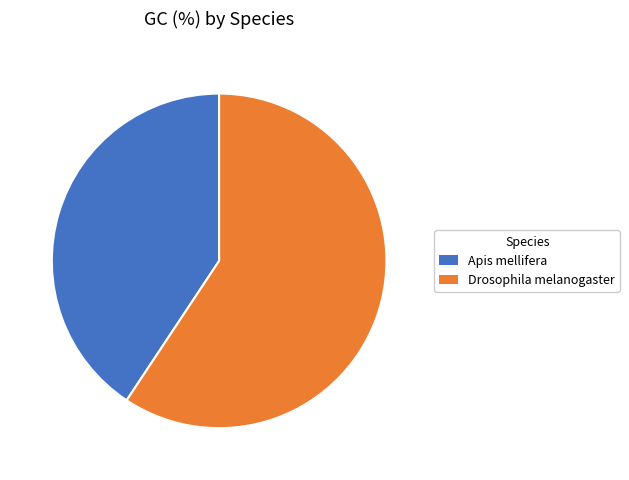

True or false: Drosophila melanogaster accounts for 59% of the total.

True